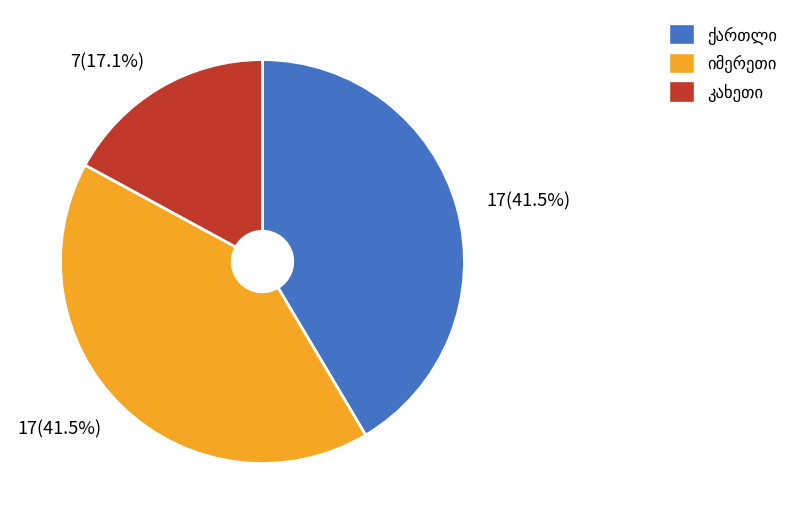

Is there a majority slice in this chart?

No